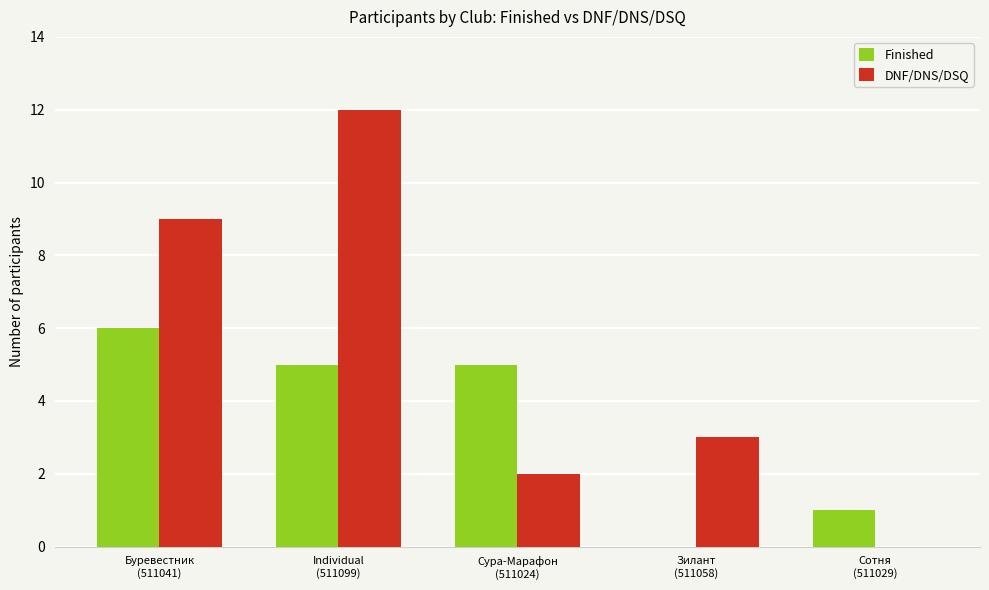

Which category has the highest value in the Finished series?

Буревестник
(511041)